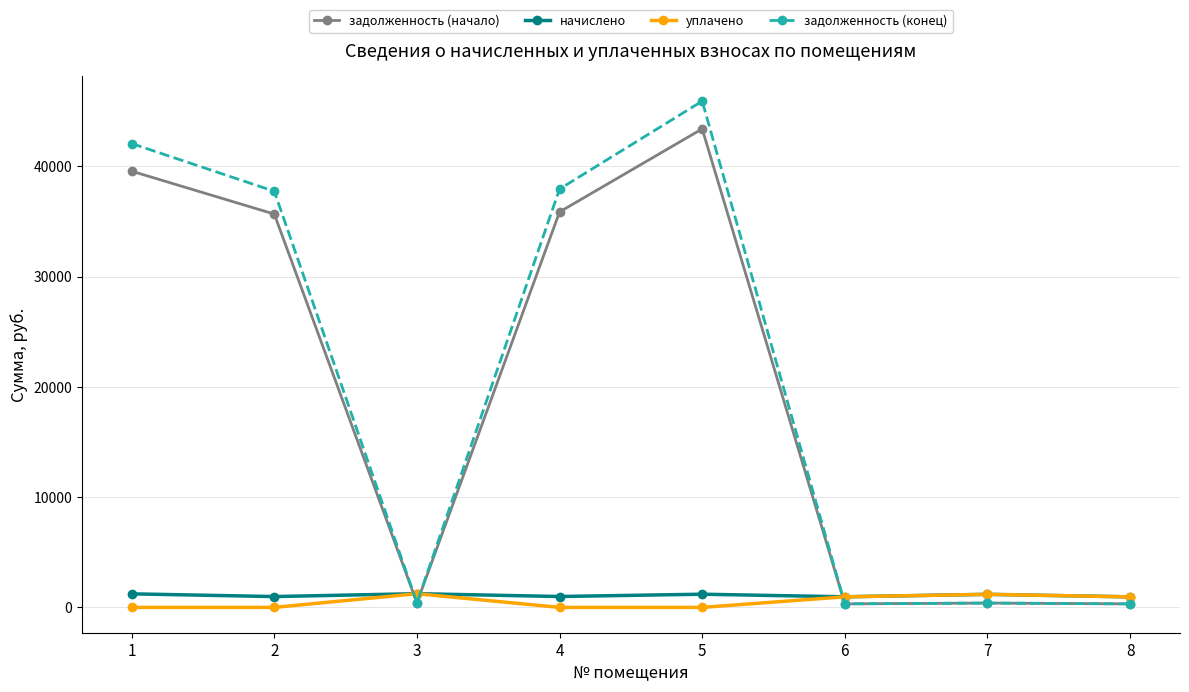

True or false: начислено has more than 0 points higher than both neighbors.

True